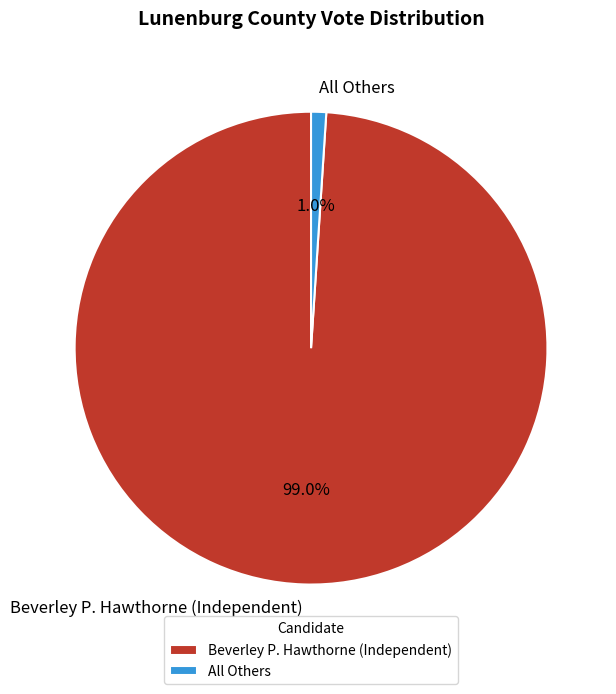

Between All Others and Beverley P. Hawthorne (Independent), which is larger?

Beverley P. Hawthorne (Independent)